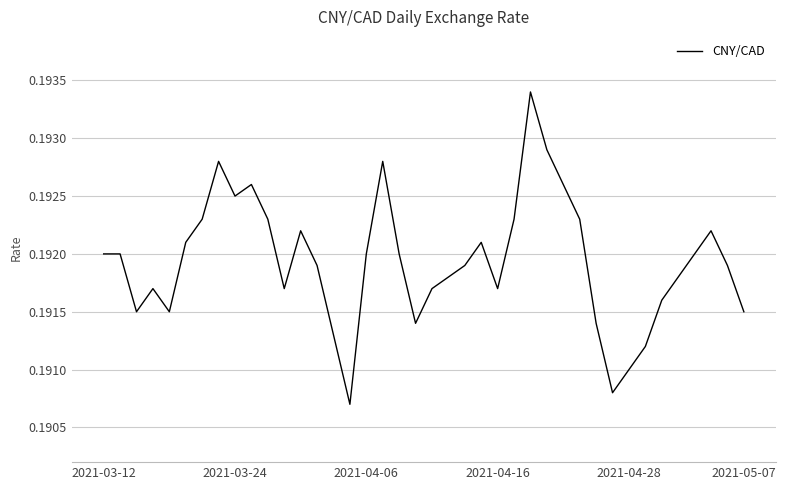

How many lines are shown in the chart?

1